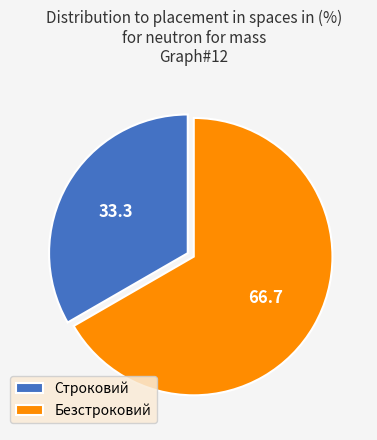

Is it true that Безстроковий is 67% of the pie?

True